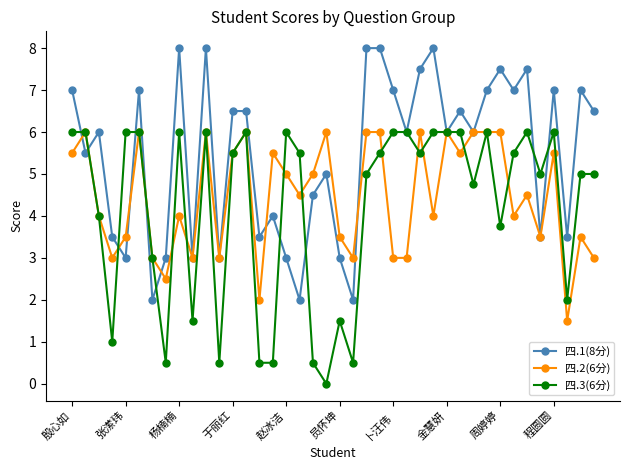

In 四.1(8分), how many points are lower than both neighbors (excluding endpoints)?

14